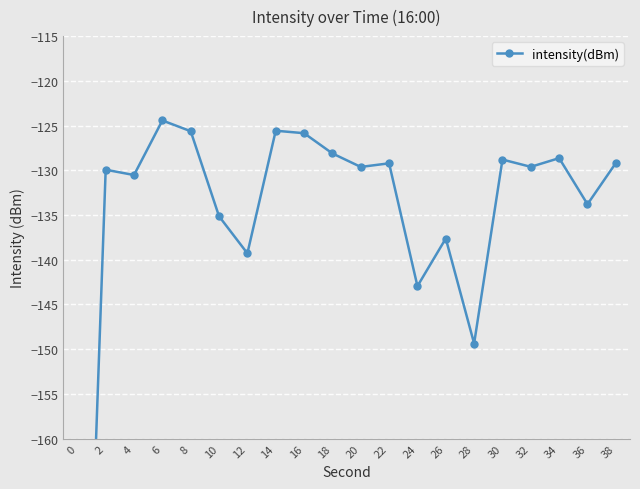

Which label corresponds to the largest value in the chart?

6